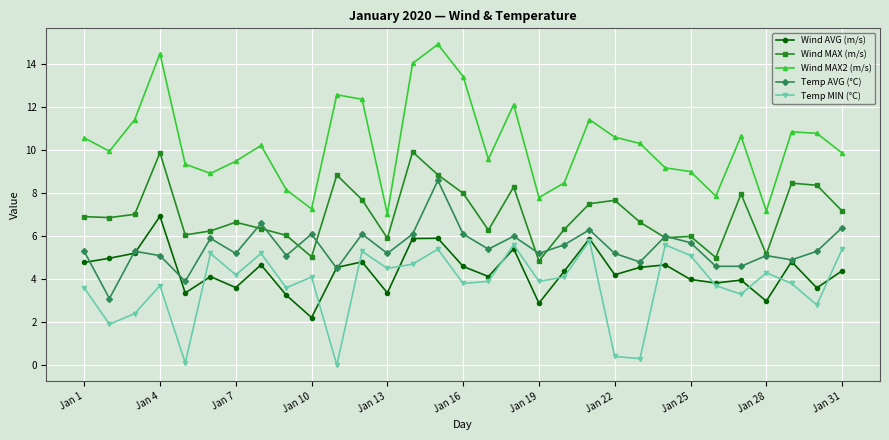

Does the chart display data point markers on the line(s)?

Yes